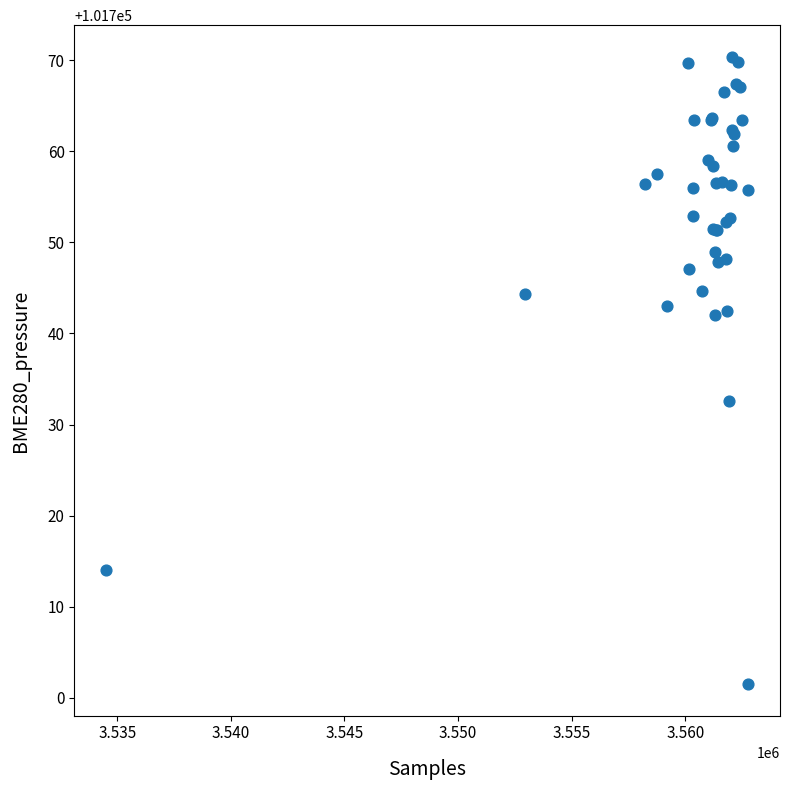

What Y value in the scatter plot is closest to 101735?

101732.6